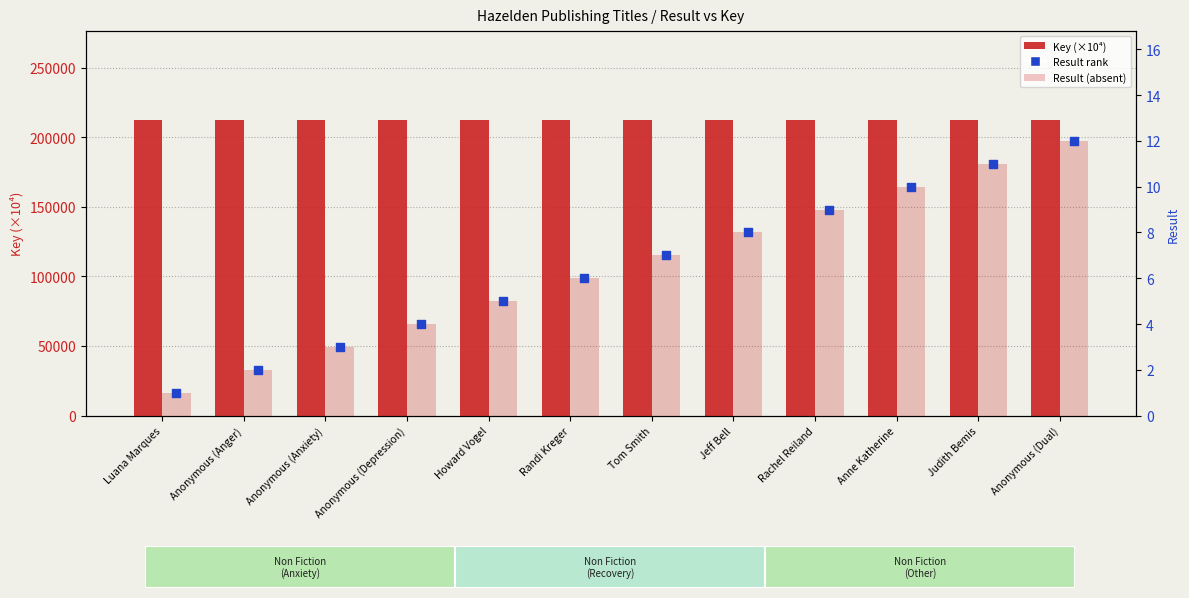

Which series has the largest total across all categories?

Key (×10⁴)